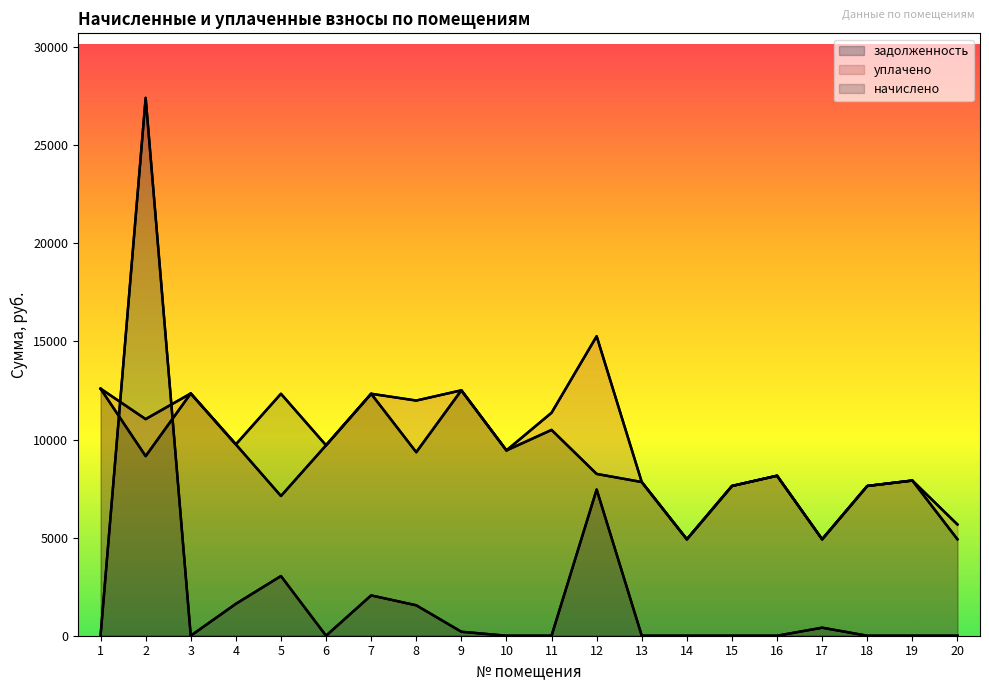

At 19, list the series in order from largest to smallest.

начислено, уплачено, задолженность